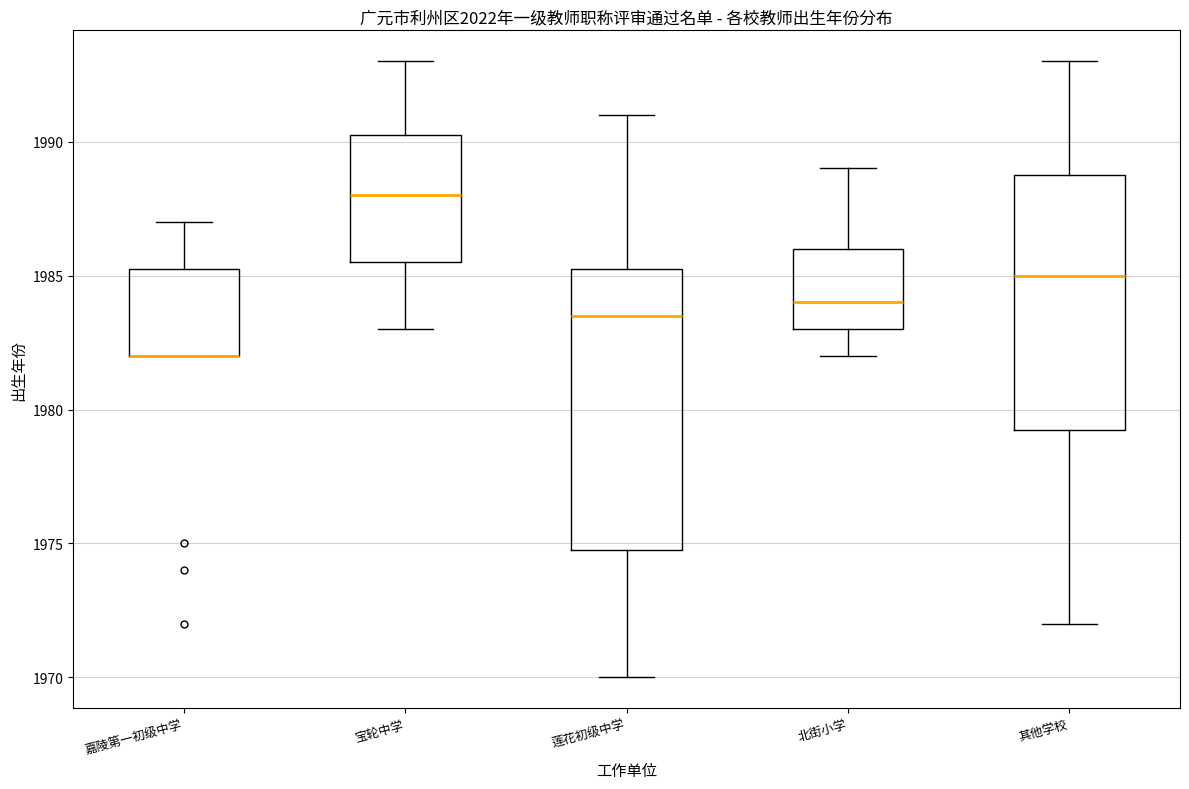

Where does the lower whisker of the box for 北街小学 end on the y-axis? The values are not printed on the chart, so give them approximately, as read against the axis.

1982.0